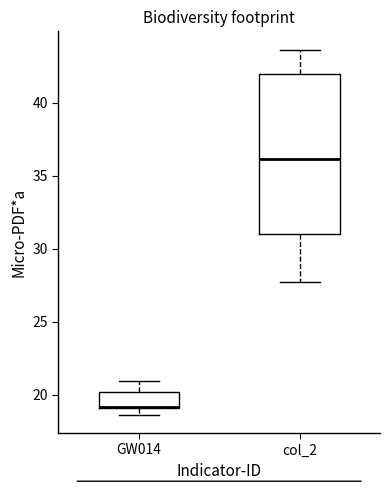

Where does the upper whisker of the box for GW014 end on the y-axis? The values are not printed on the chart, so give them approximately, as read against the axis.

21.0